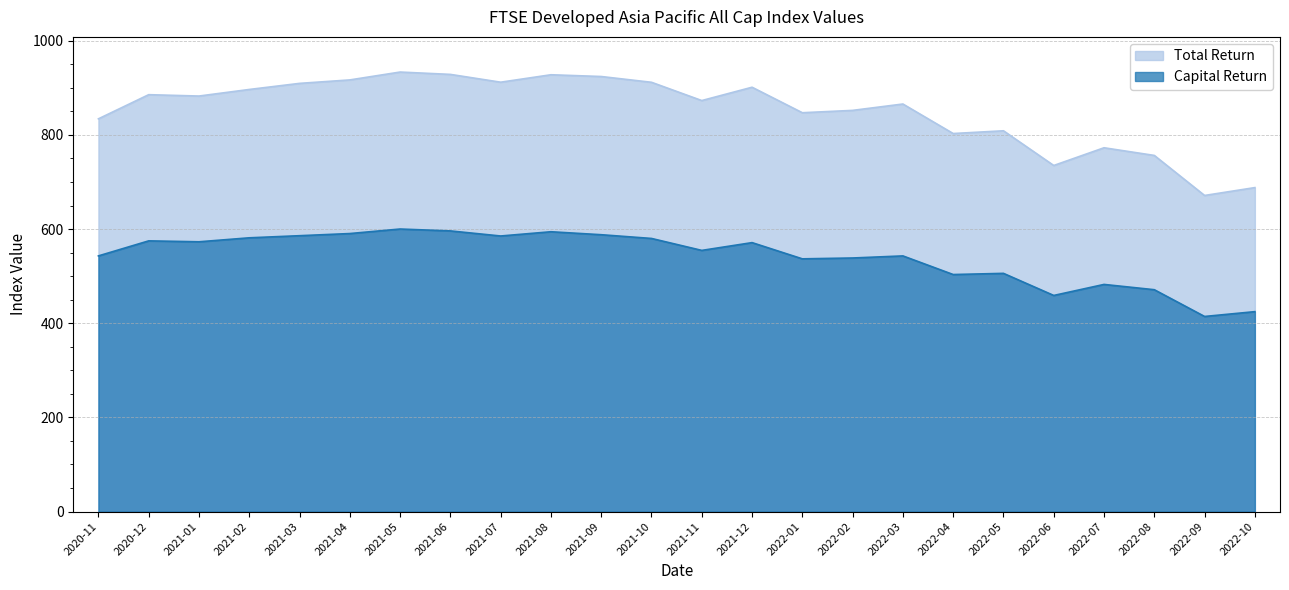

Between 2022-09 and 2022-08, which is larger?

2022-08